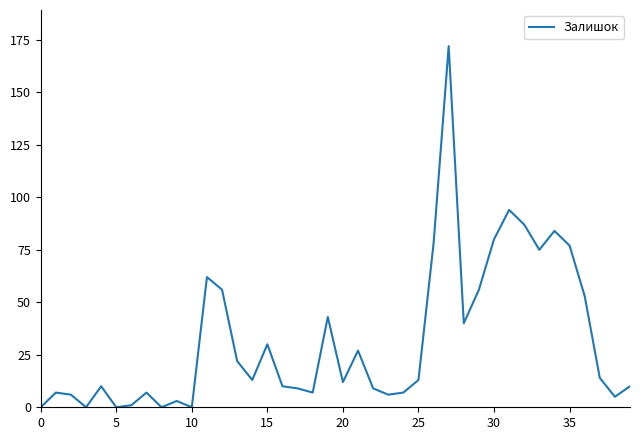

What is the difference between the maximum and minimum values?

172